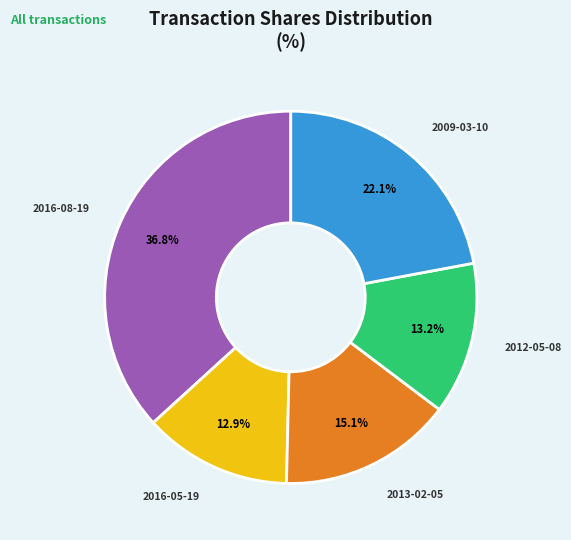

What percentage is the 2013-02-05 slice, to the nearest percent?

15%